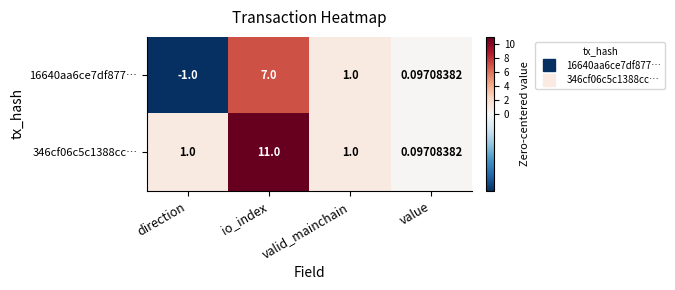

At which category is the sum across all series the highest?

io_index